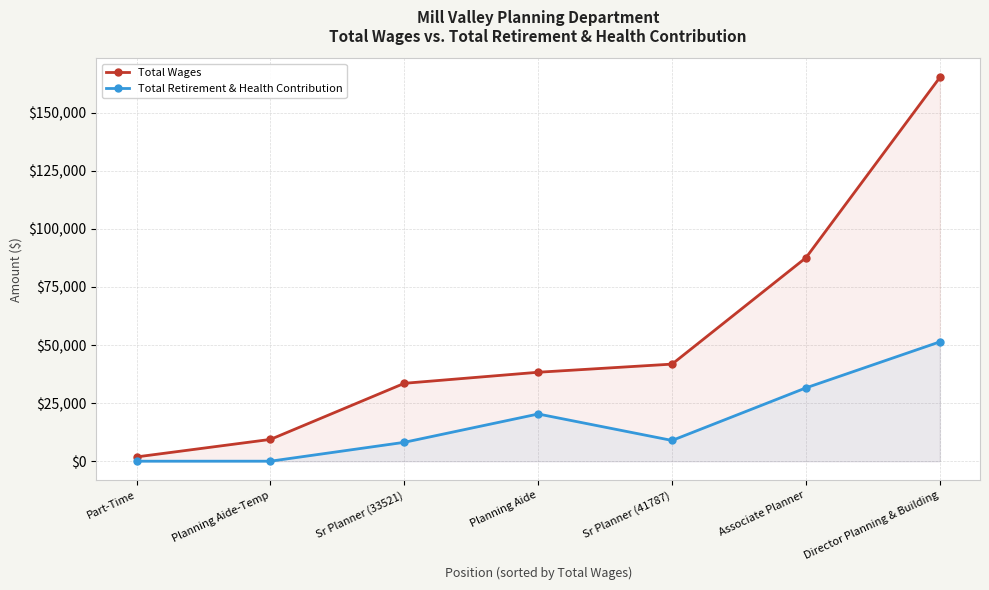

True or false: Total Retirement & Health Contribution and Total Wages cross at least once.

False